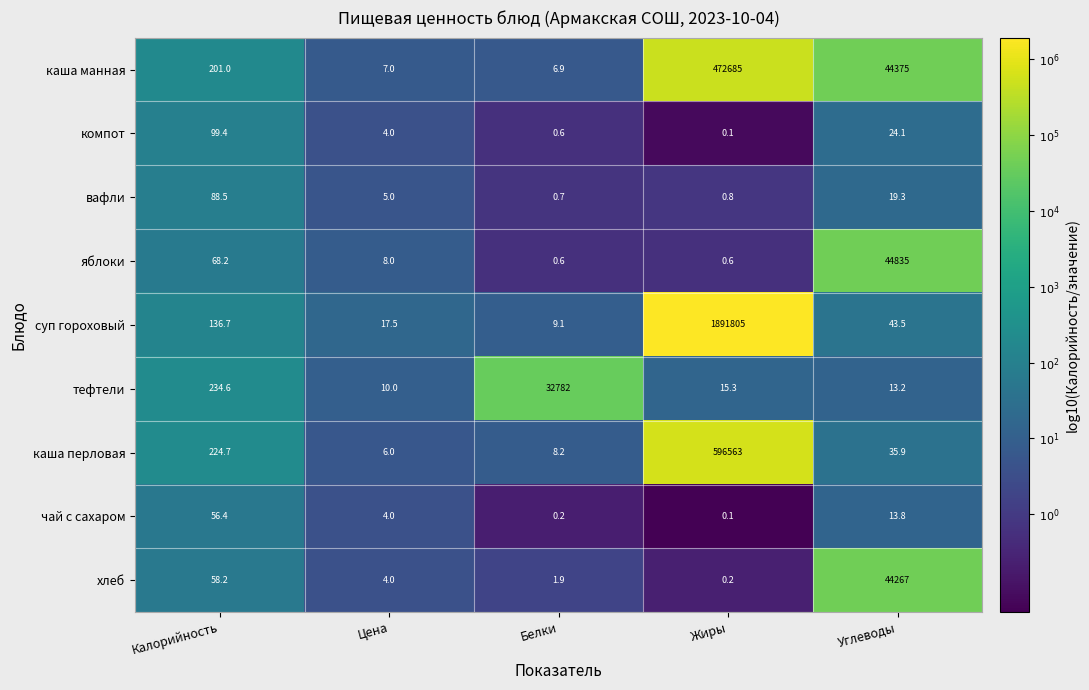

What is the approximate value of суп гороховый at Жиры?

1891805.0